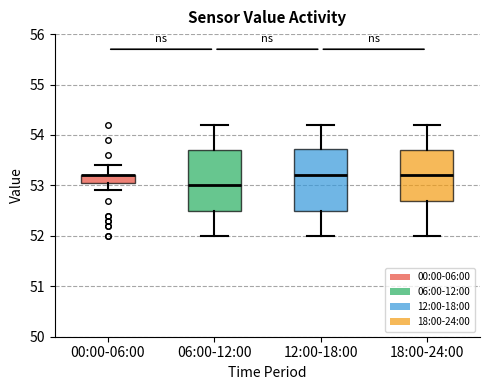

Reading left to right, read every box against the y-axis: the position of its median line, the range the box covers, and the ends of its whiskers. The values are not printed on the chart, so give them approximately, as read against the axis.

00:00-06:00: median 53.2 (drawn on the box's upper edge), box 53.1 to 53.2, whiskers 52.9 to 53.4
06:00-12:00: median 53.0, box 52.5 to 53.7, whiskers 52.0 to 54.2
12:00-18:00: median 53.2, box 52.5 to 53.7, whiskers 52.0 to 54.2
18:00-24:00: median 53.2, box 52.7 to 53.7, whiskers 52.0 to 54.2